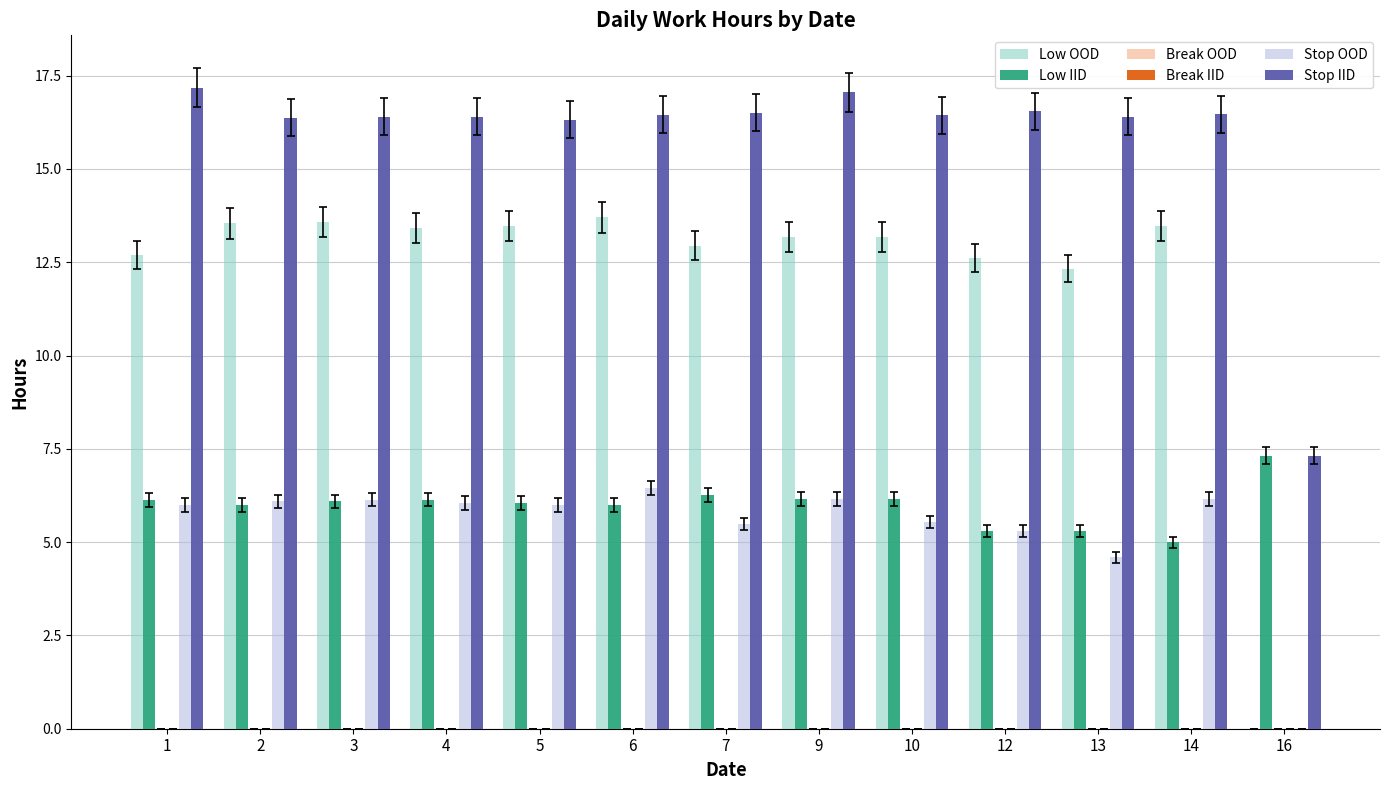

What is the value of the Low OOD bar at the 5th from the left?

13.5